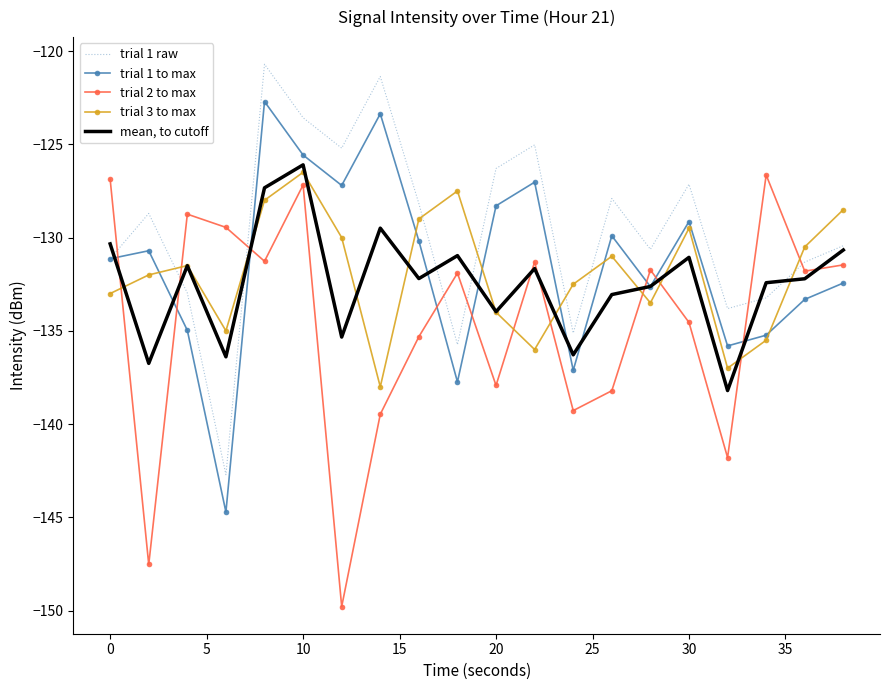

What is the maximum value for trial 1 to max?

-122.7